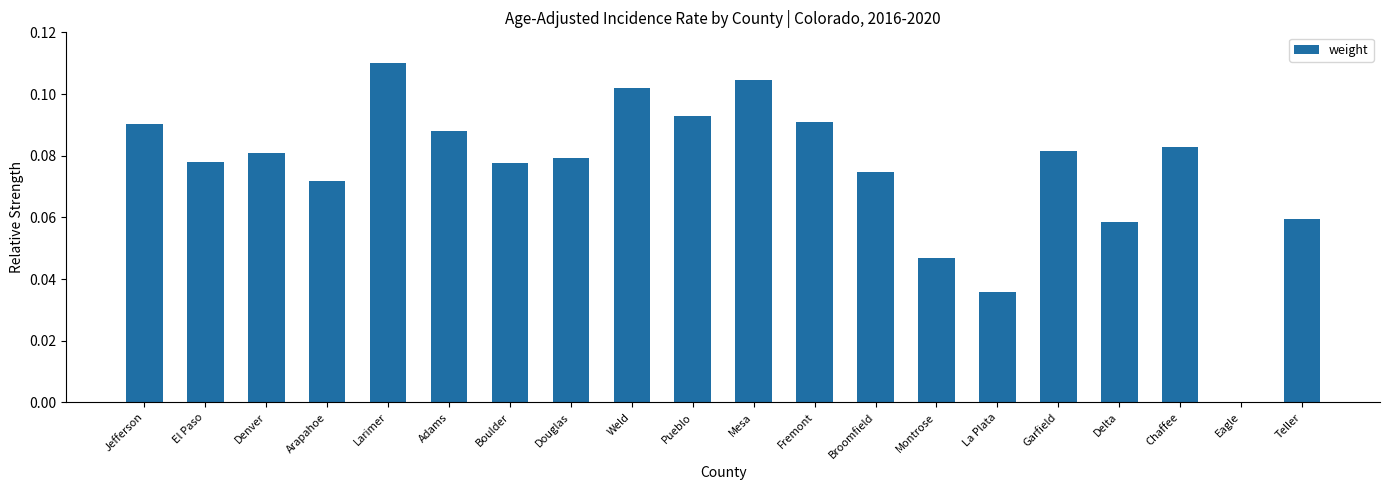

Which category has the highest value across all series?

Larimer